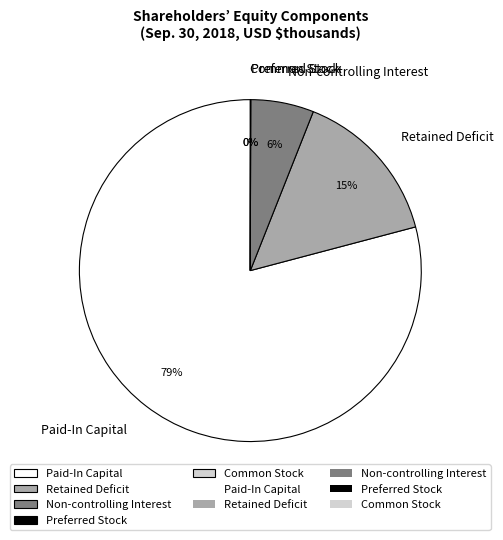

To the nearest percent, what is the difference between the largest and smallest slice percentages?

79%